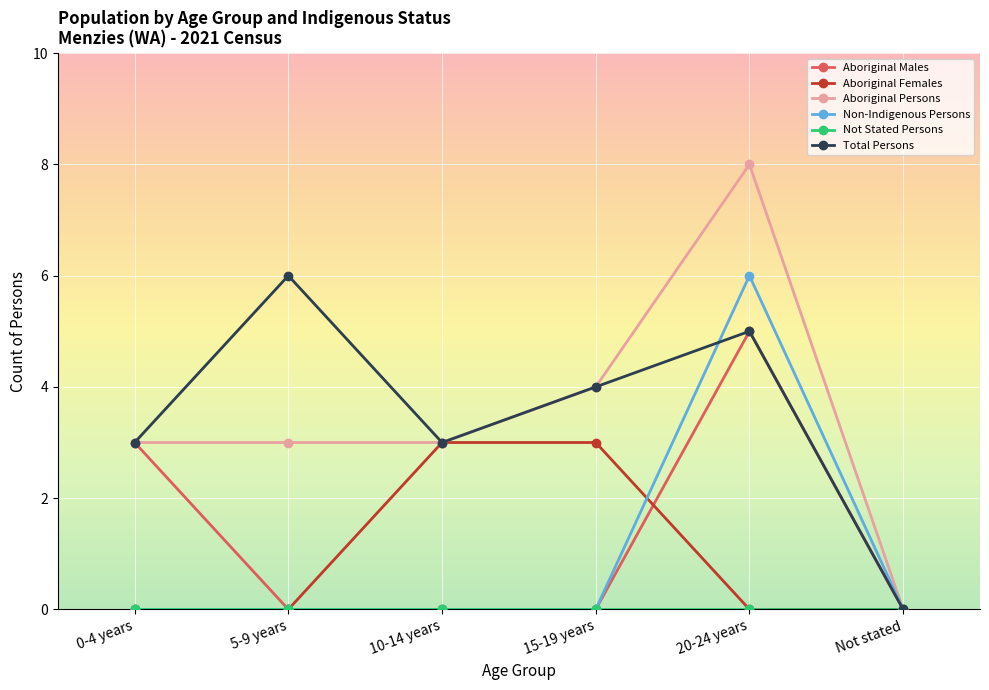

Which series has the largest range (max minus min)?

Aboriginal Persons